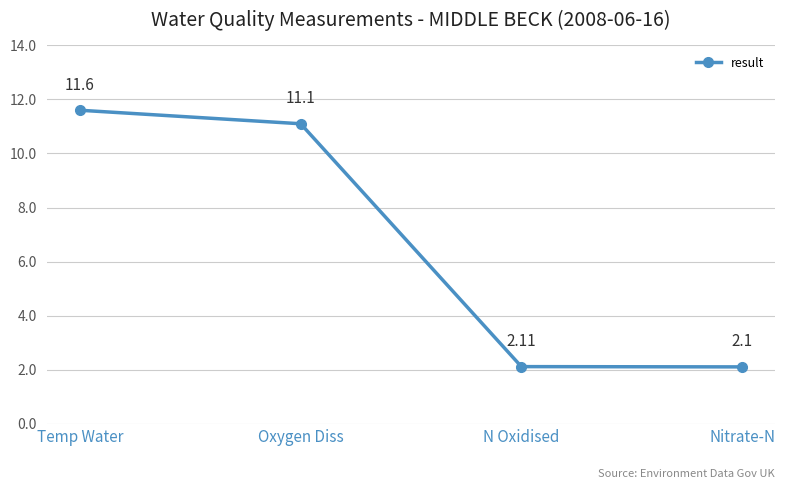

Rank the categories by value from lowest to highest.

Nitrate-N, N Oxidised, Oxygen Diss, Temp Water